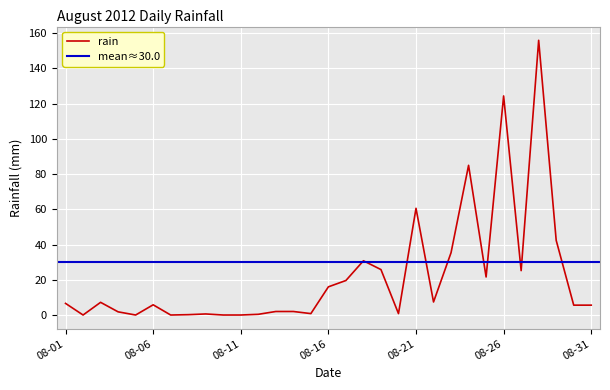

Where is the first local maximum?

2012-08-03